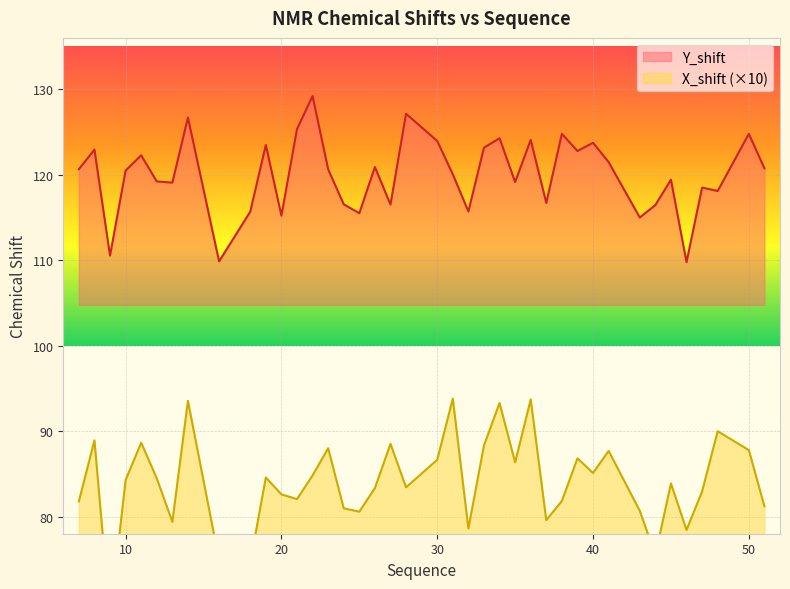

True or false: X_shift and Y_shift cross at least once.

False